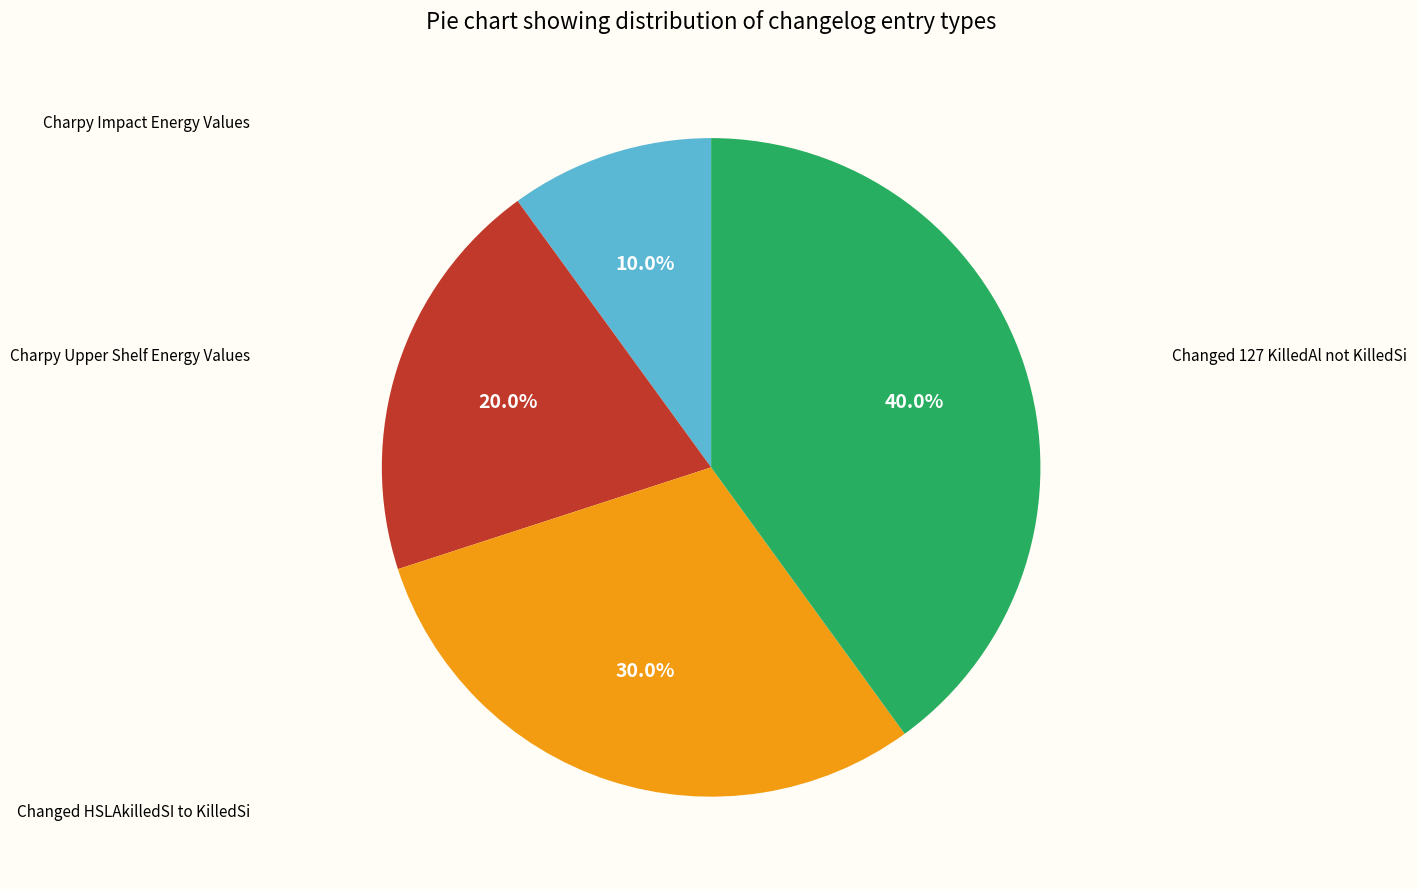

Does any single category account for the majority?

No